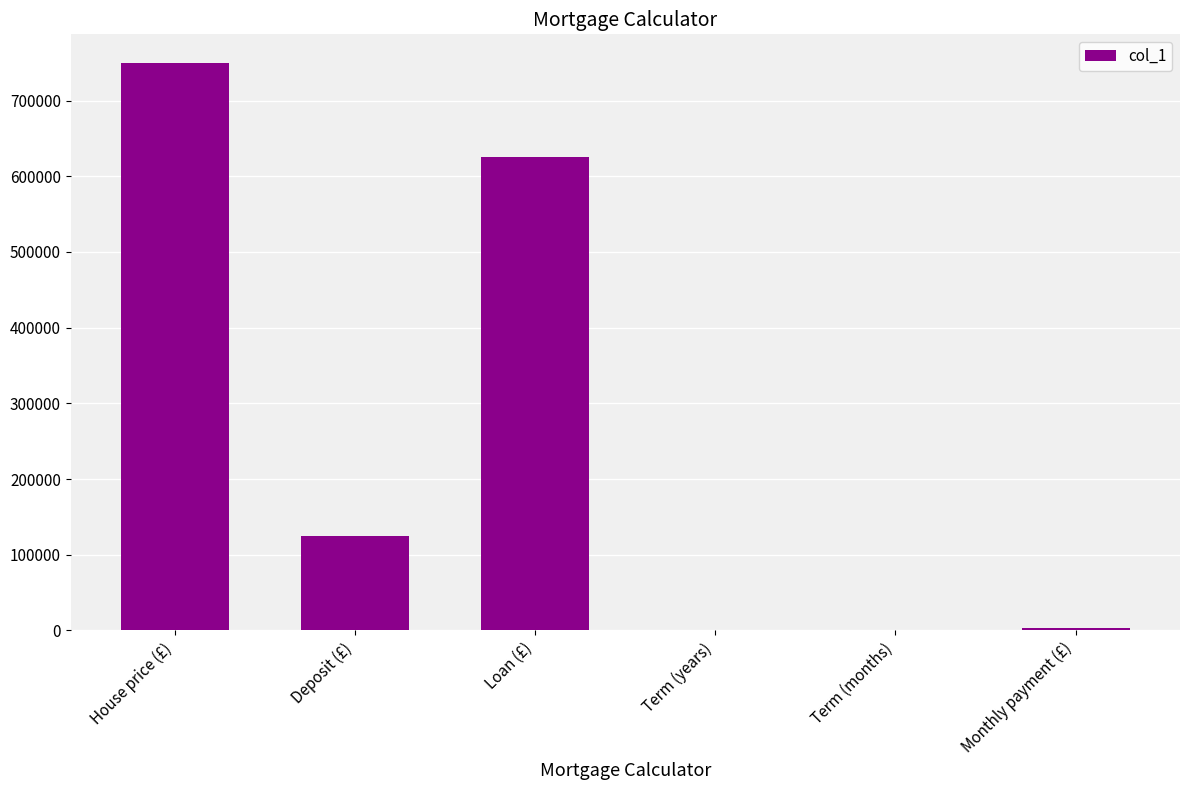

How many data points does each series have?

6